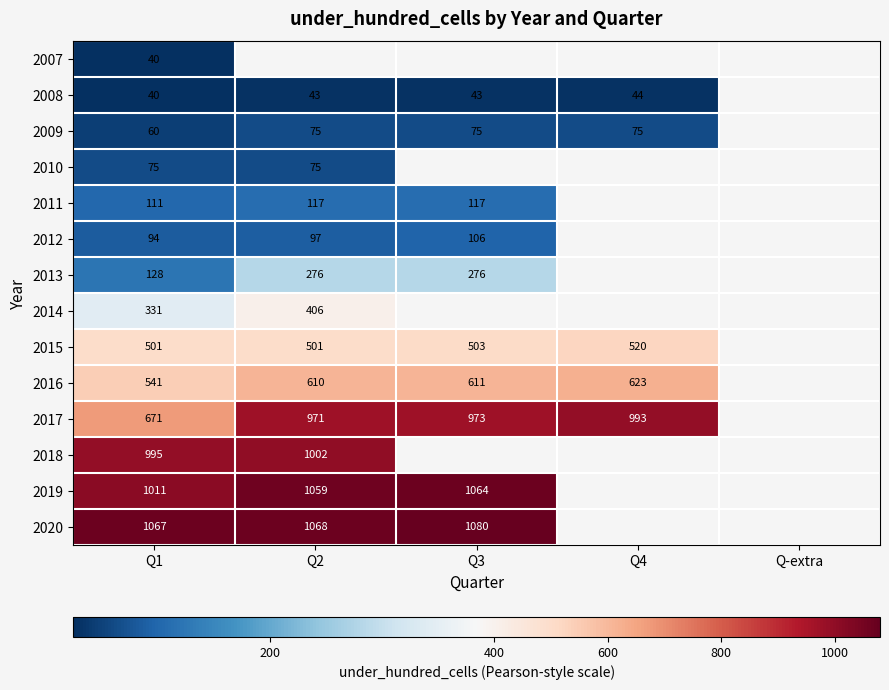

Between Q-extra and Q4, which is larger?

Q4